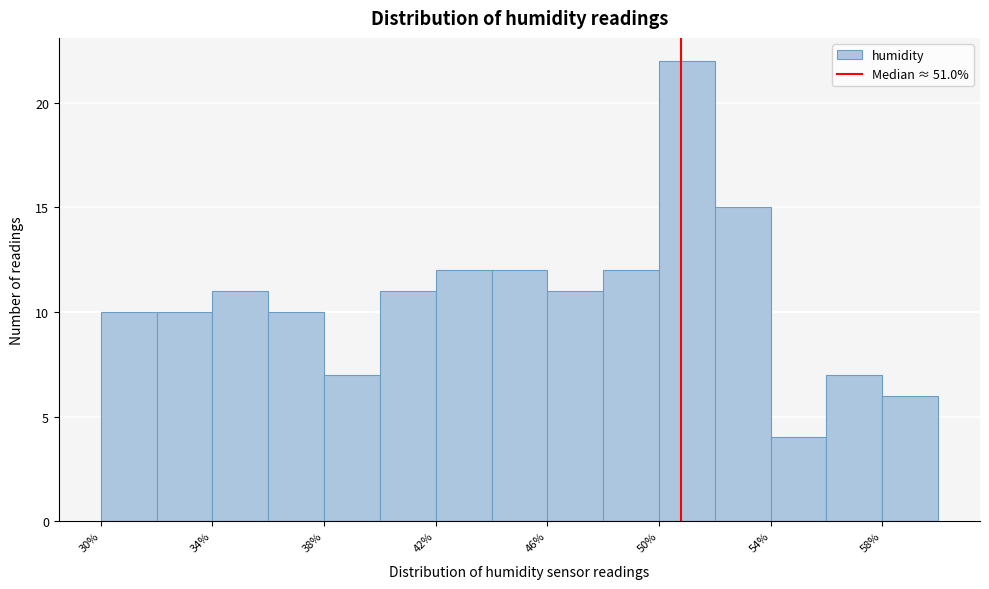

How tall is the bar that spans 30.2 to 32.2 on the x-axis? Neither the bar edges nor the heights are printed on the chart, so give them approximately, as read against the axes.

10